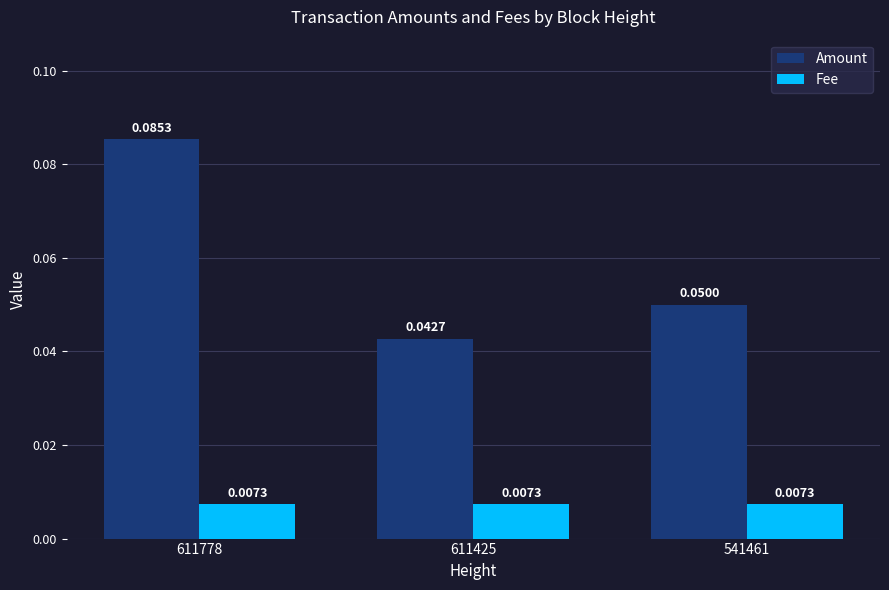

Which series has the largest total across all categories?

Amount